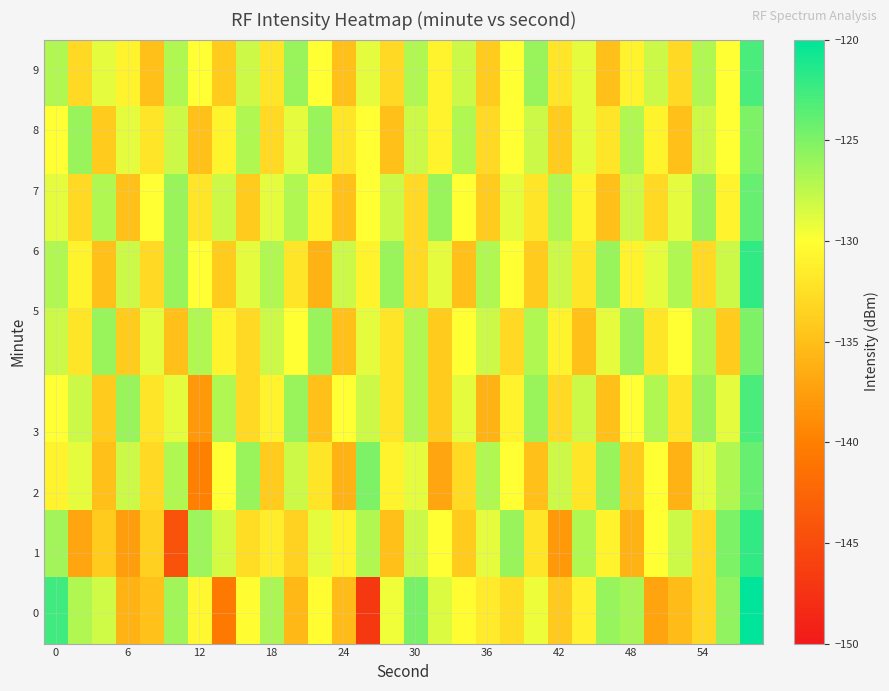

How many series are shown in this chart?

9